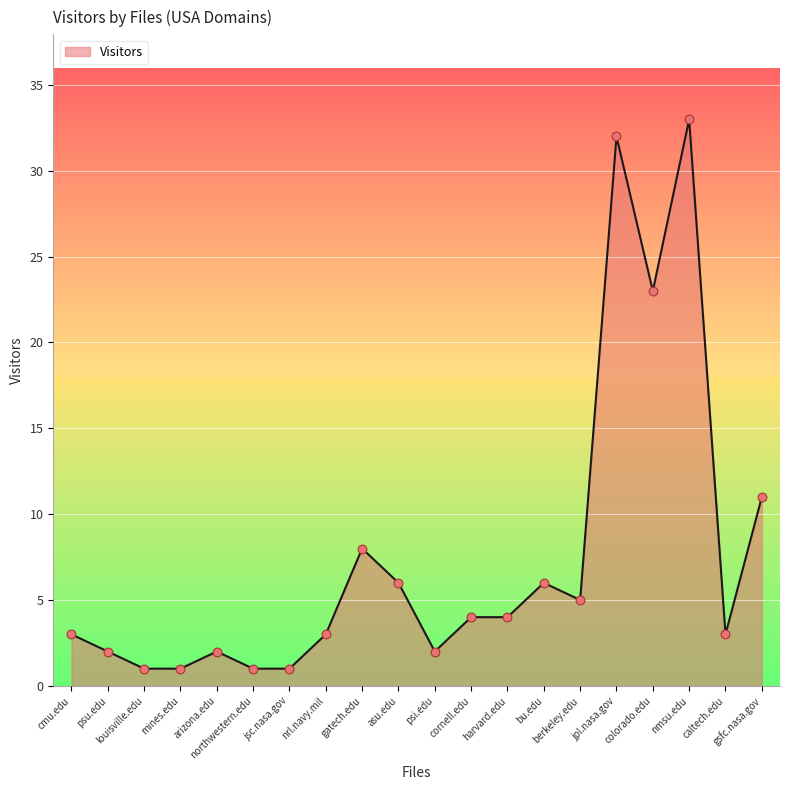

Approximately how many times larger is the value at psu.edu compared to nmsu.edu?

0.1